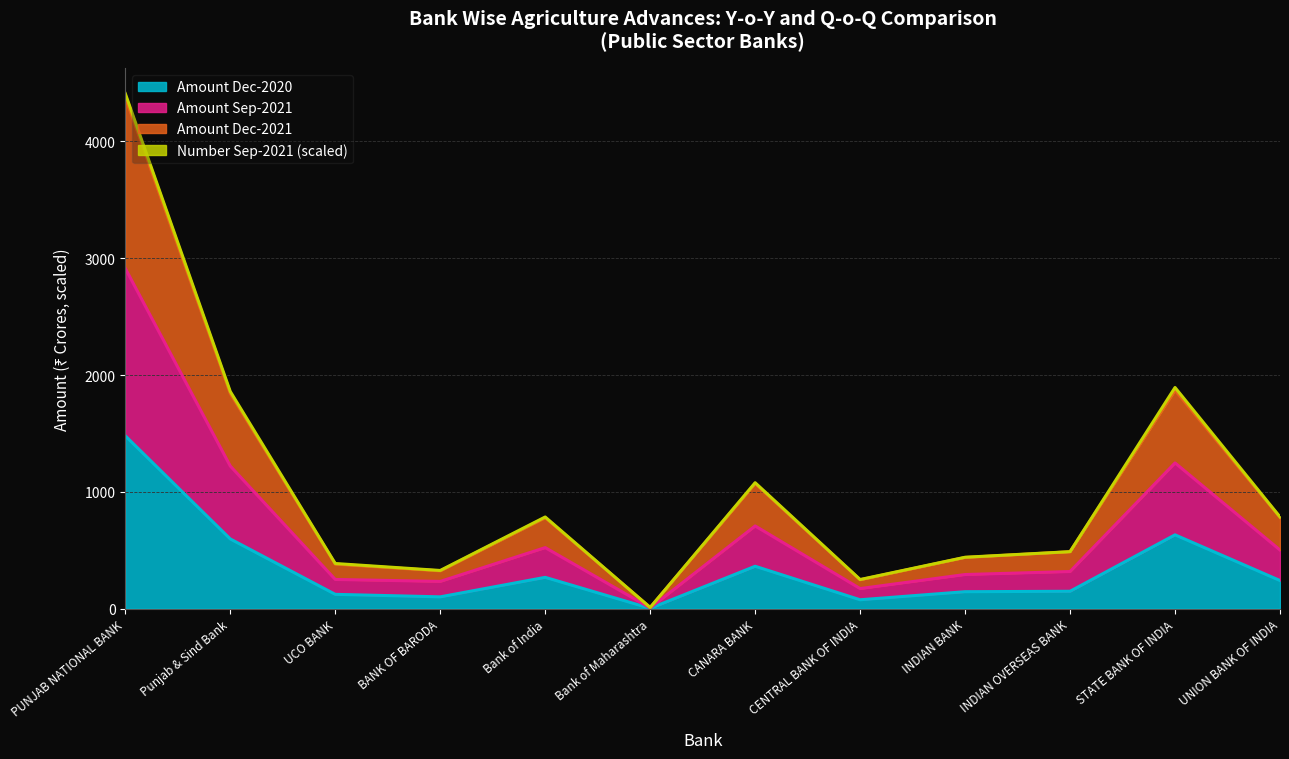

Where does the Amount Dec-2021 series first go above 778?

PUNJAB NATIONAL BANK